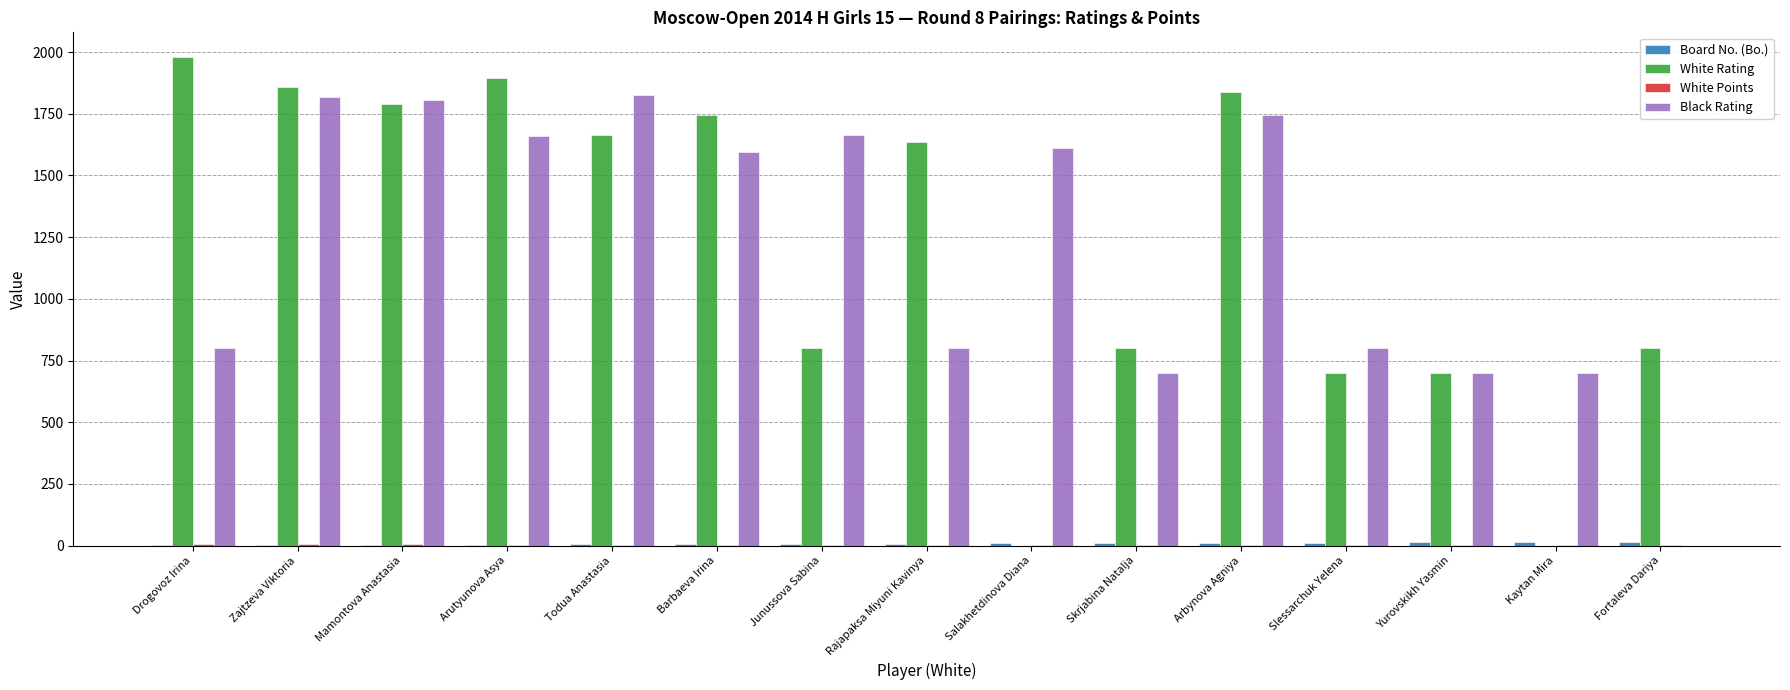

What is the greatest value displayed?

1981.0